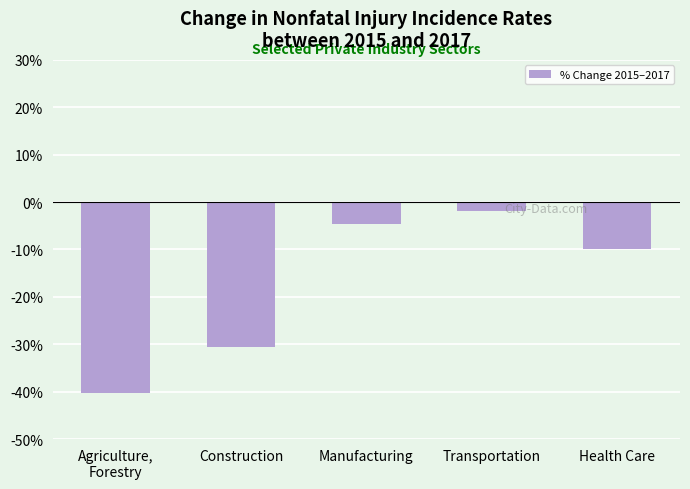

What is the smallest value displayed?

-40.3